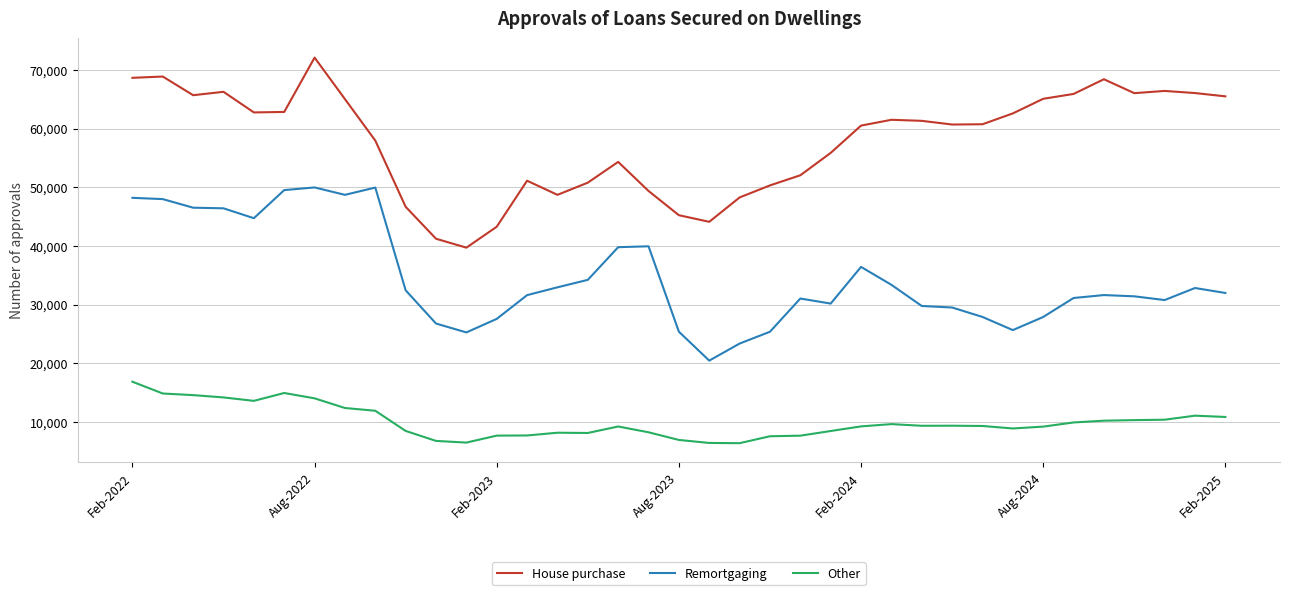

What is the smallest value displayed?

6383